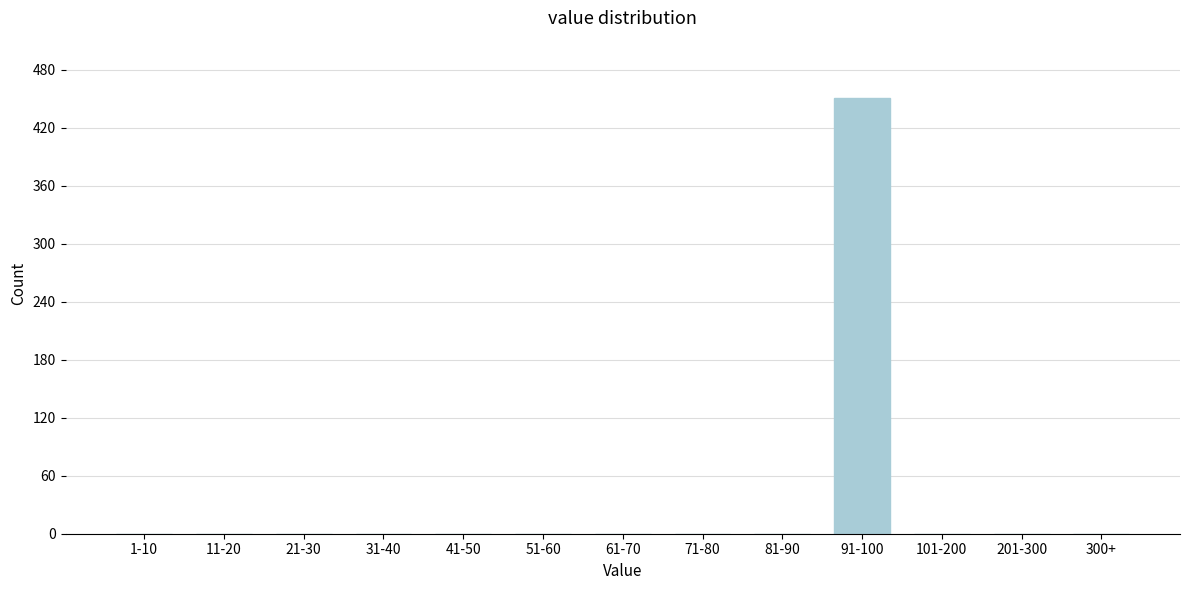

Reading left to right, list all the values displayed in this chart.

1-10=0	11-20=0	21-30=0	31-40=0	41-50=0	51-60=0	61-70=0	71-80=0	81-90=0	91-100=451	101-200=0	201-300=0	300+=0